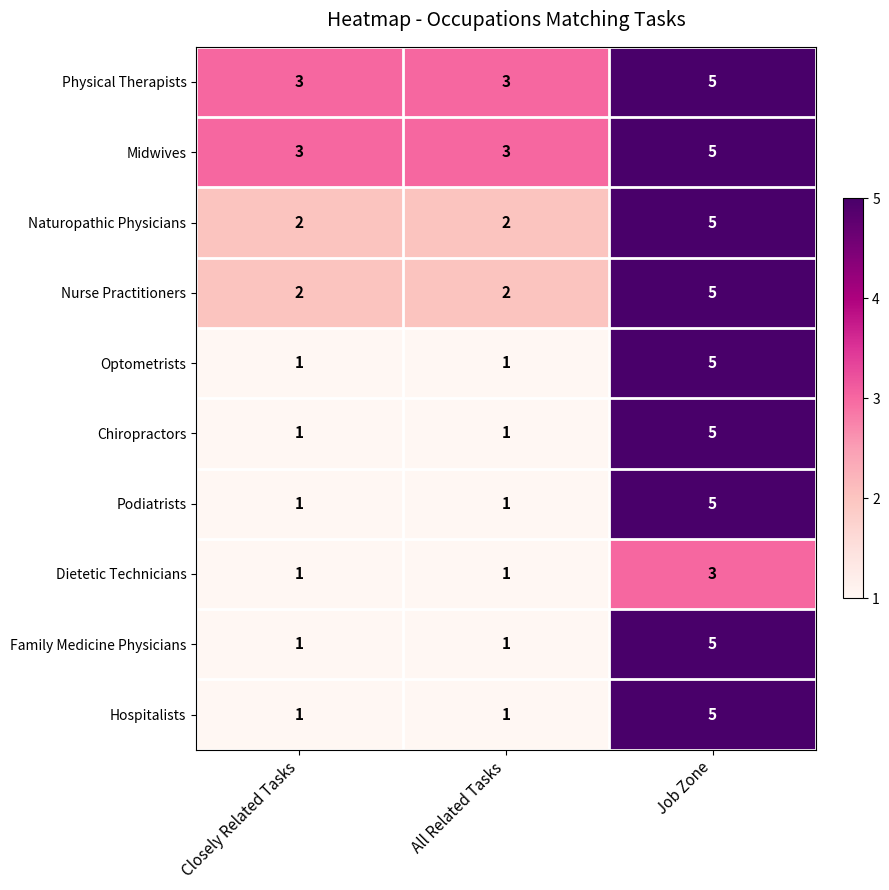

How many Podiatrists values are between 1 and 5?

3